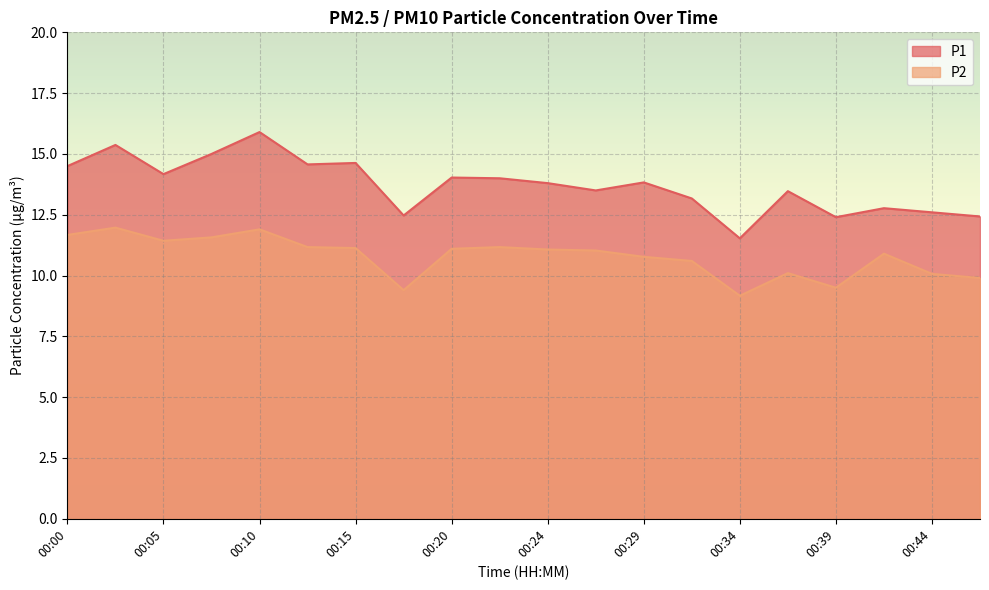

Where is the first local maximum for P1?

00:03